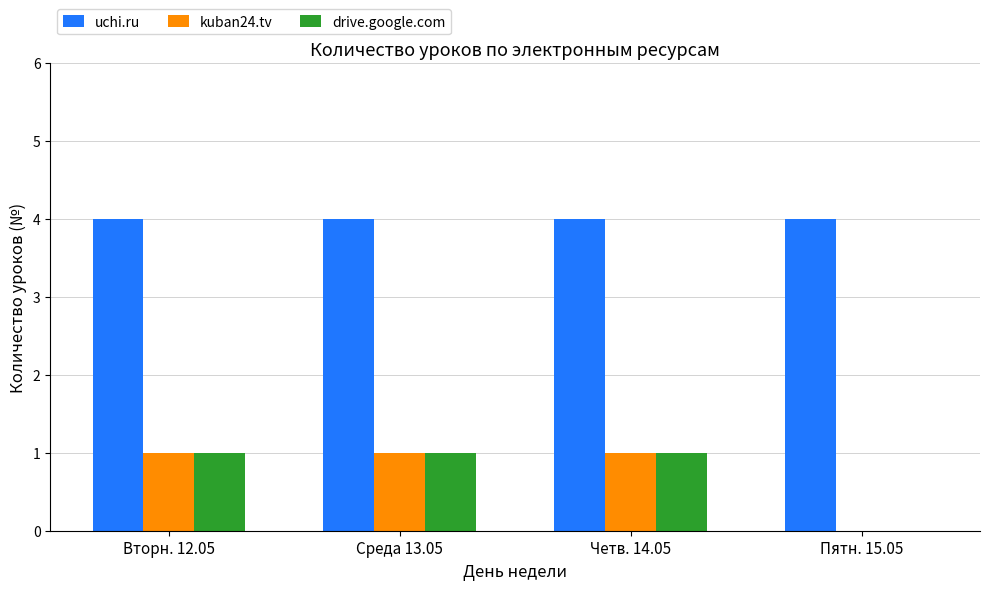

Is the value of drive.google.com at Четв. 14.05 greater than the value of uchi.ru at Среда 13.05?

No